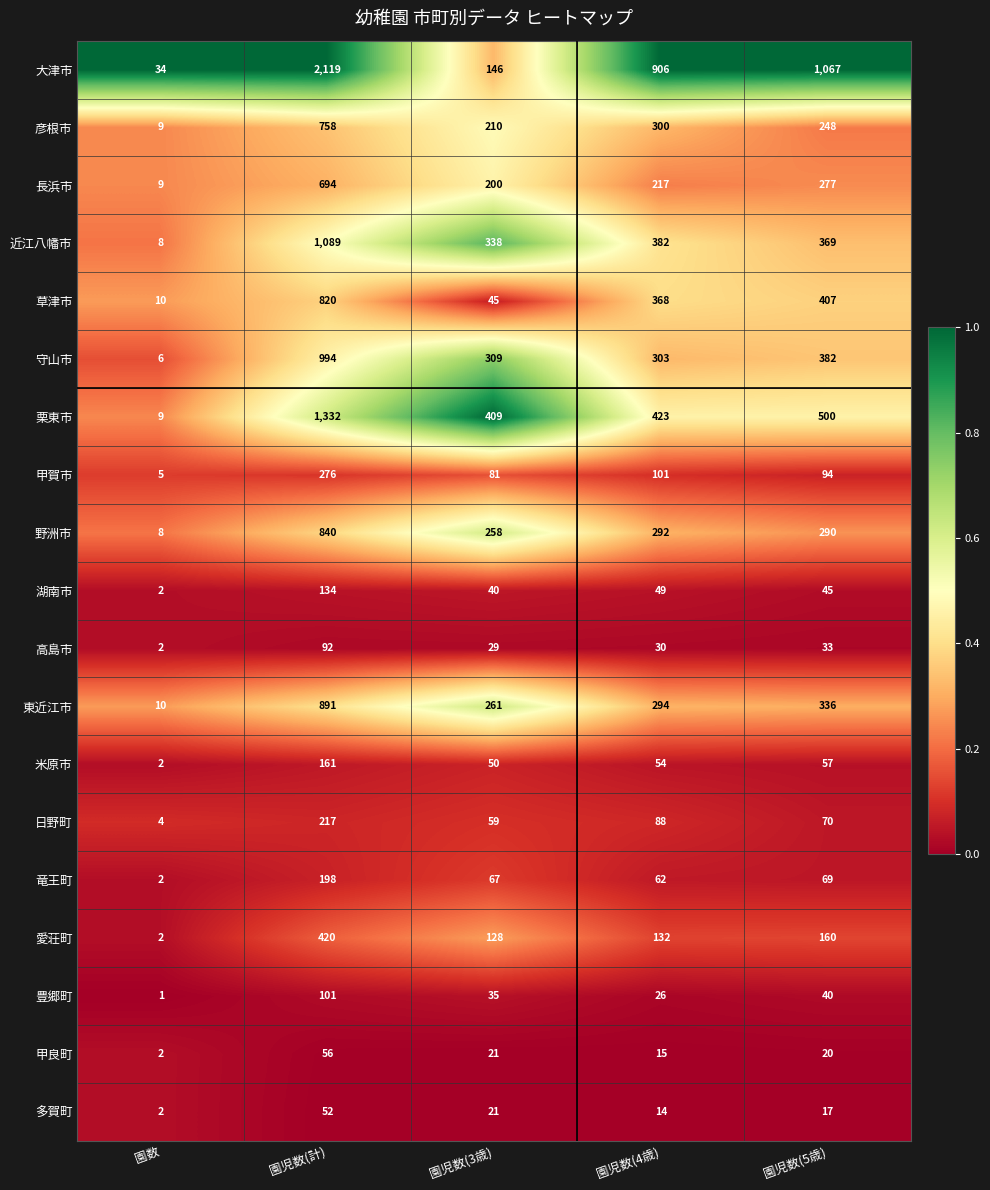

Read the 大津市 value at 園児数(計), to the nearest 10.

2120